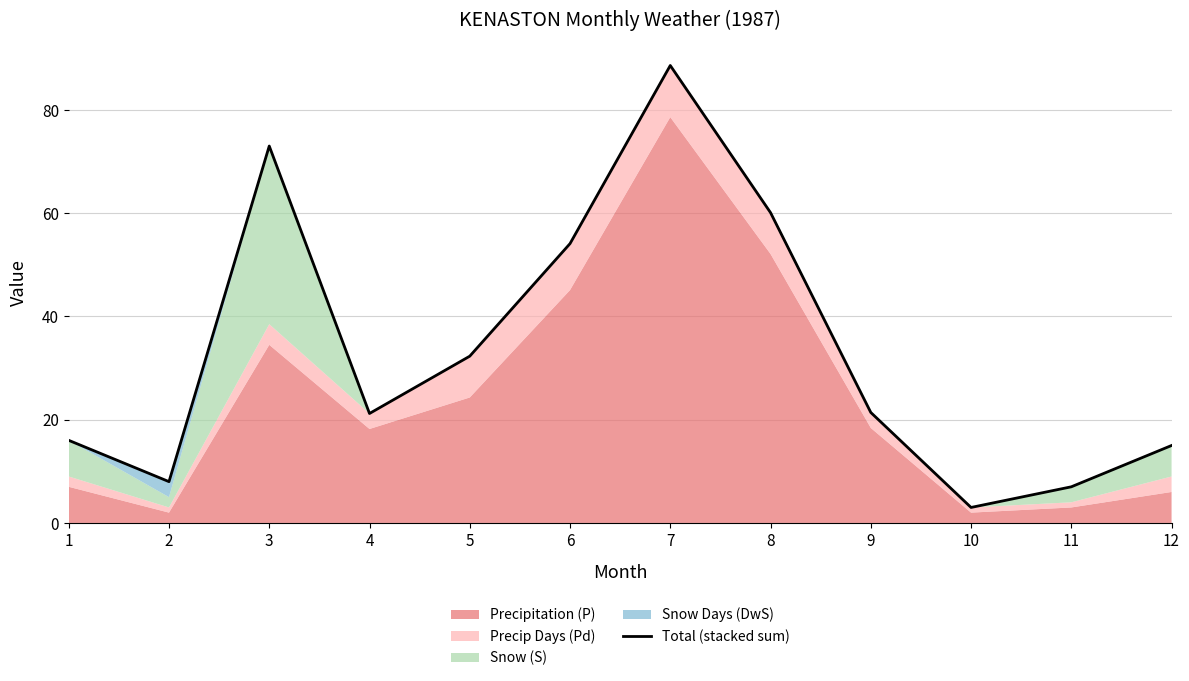

What is the value of the 1st point from the left?

16.0